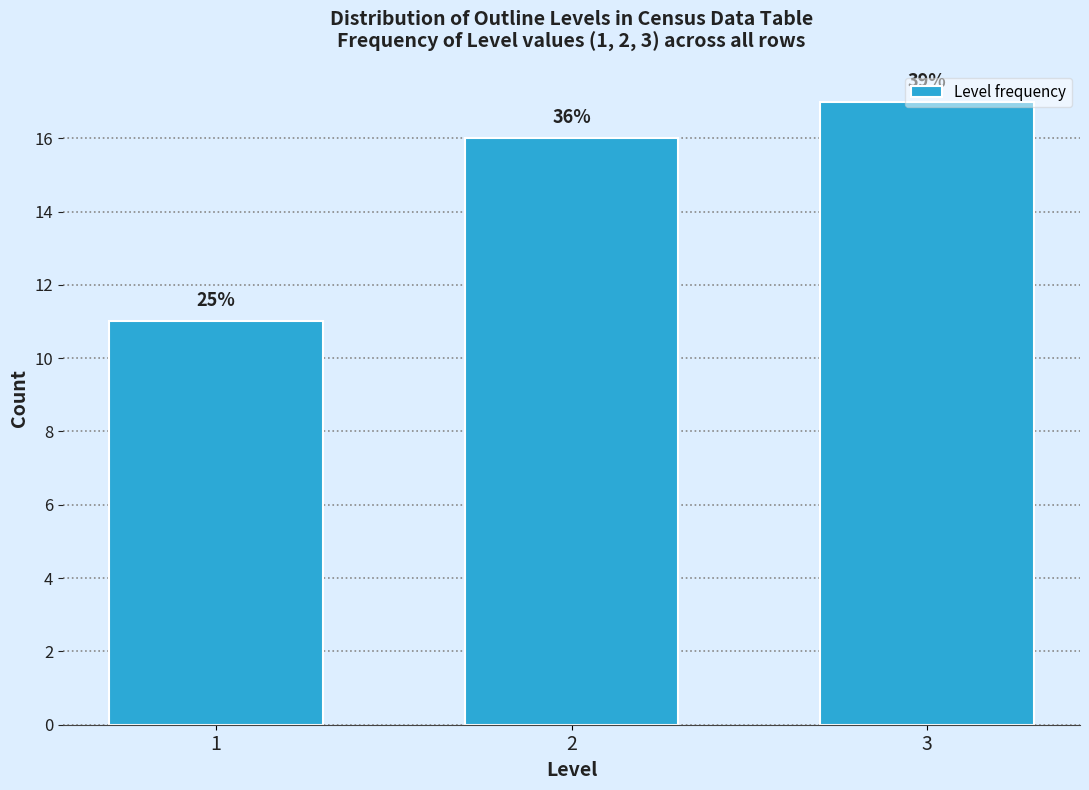

Are the bars horizontal?

No